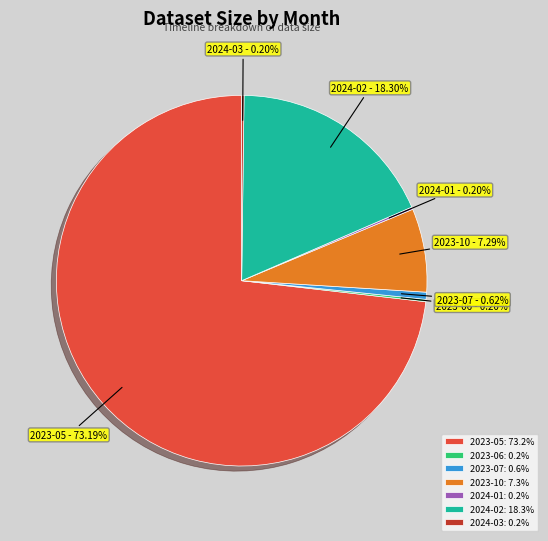

Is the sum of 2023-05: 73.2% and 2024-02: 18.3% greater than half?

Yes